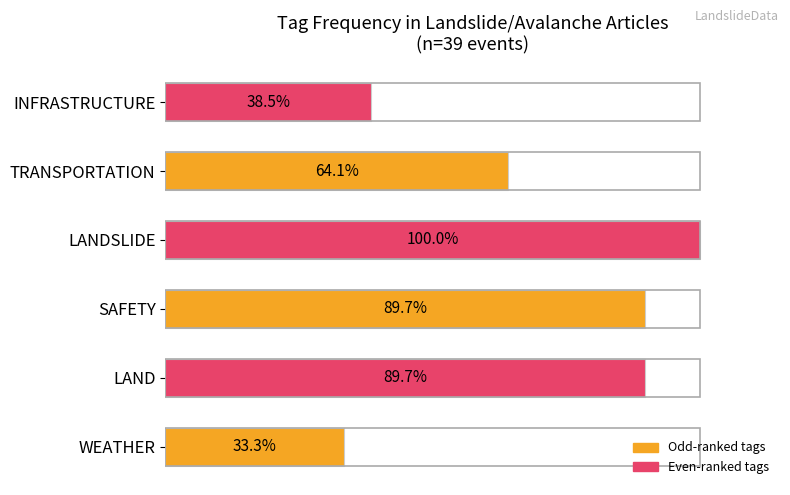

Which category has the highest value across all series?

LANDSLIDE